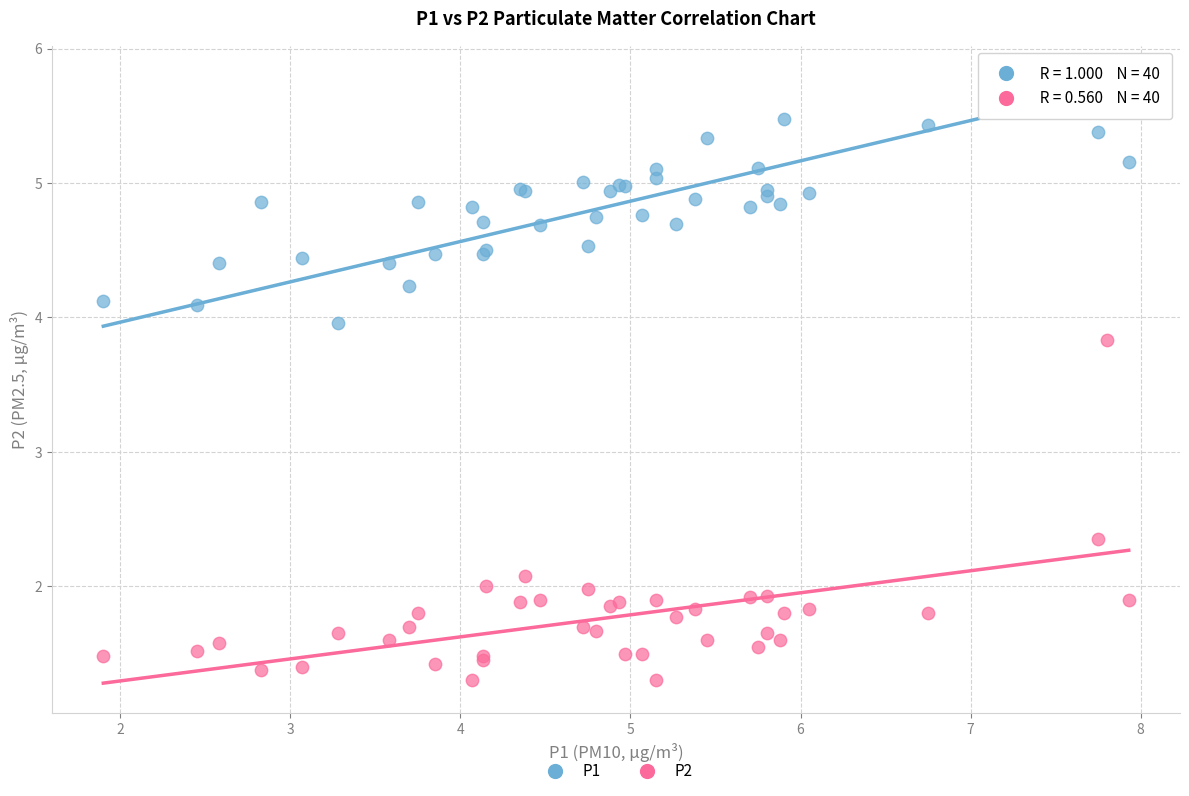

Which series contains the lowest Y value?

P2